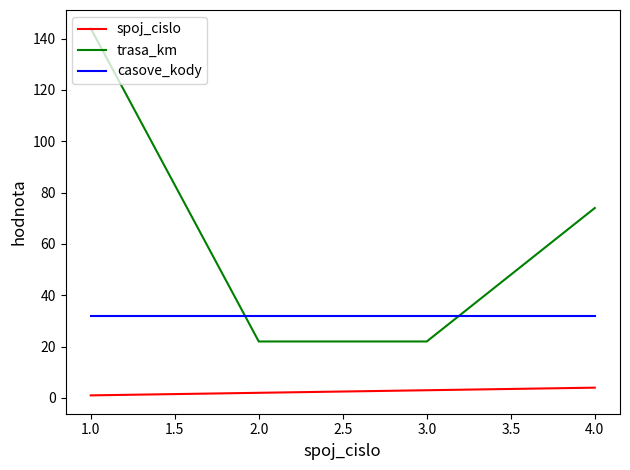

Reading left to right, extract all data points from this chart.

spoj_cislo: 1	2	3	4
trasa_km: 144	22	22	74
casove_kody: 32	32	32	32